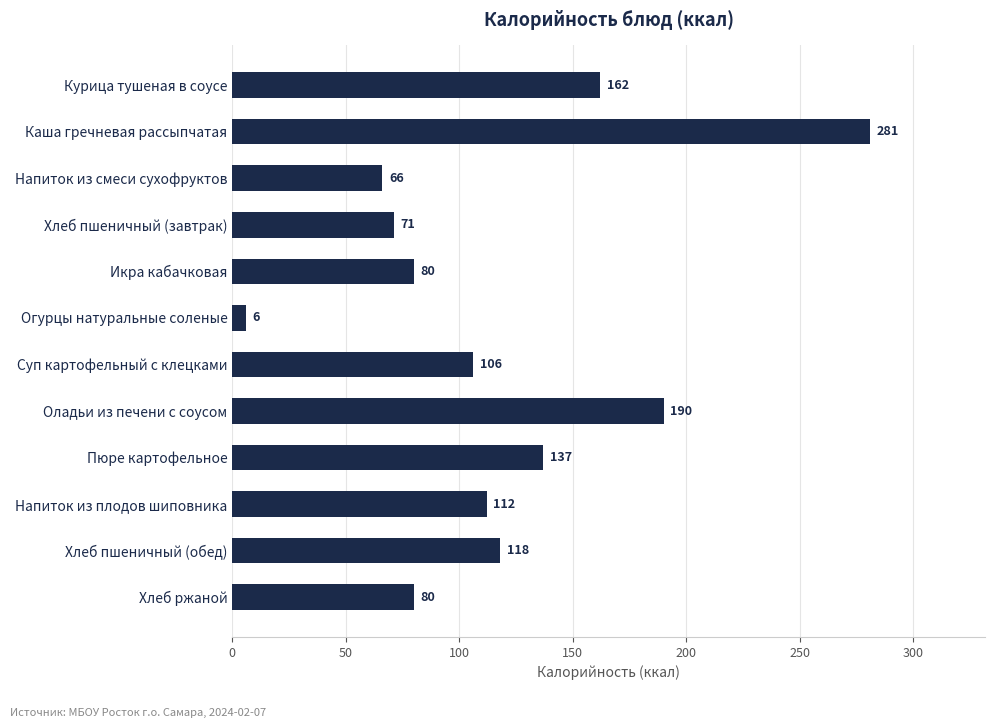

Where is the data nearest to the value 143?

Пюре картофельное